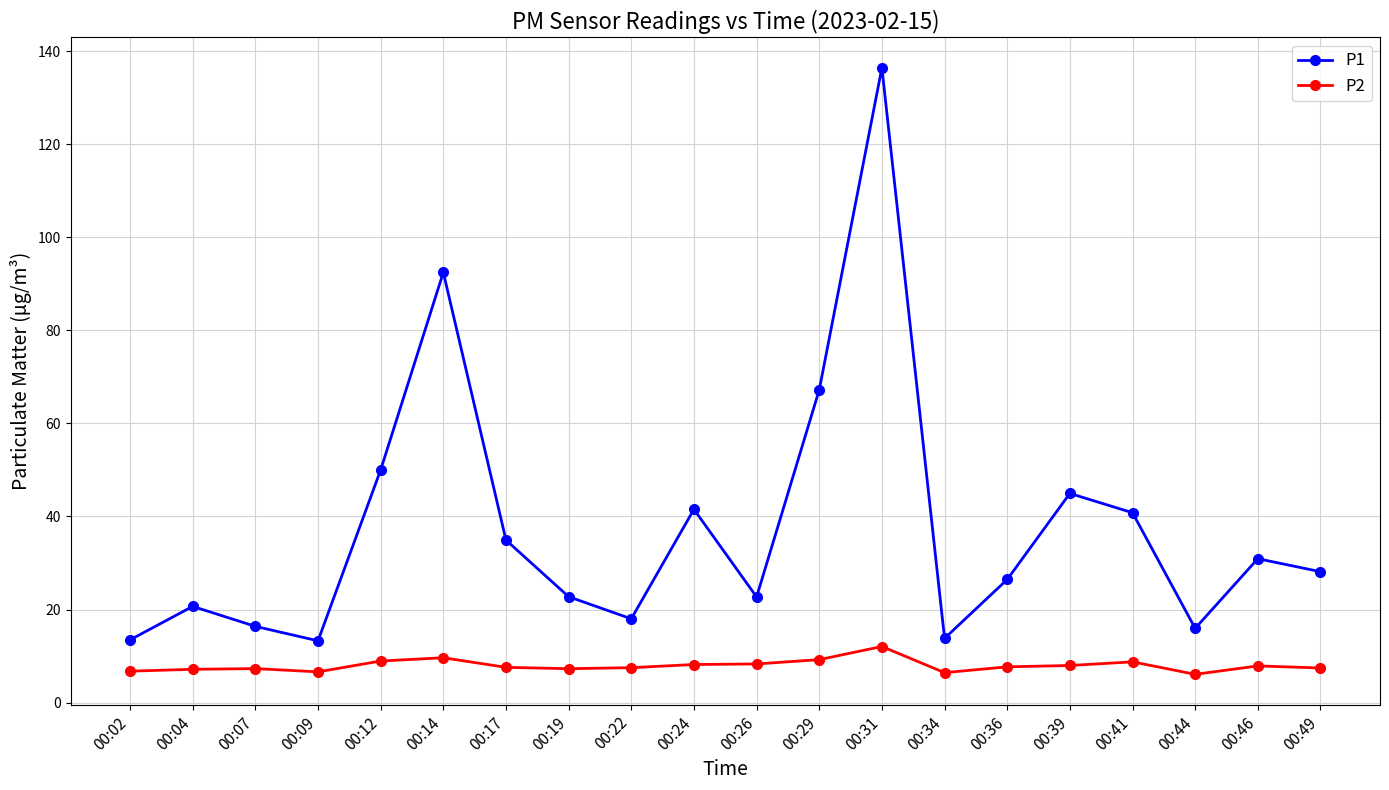

At 00:09, list the series in order from largest to smallest.

P1, P2